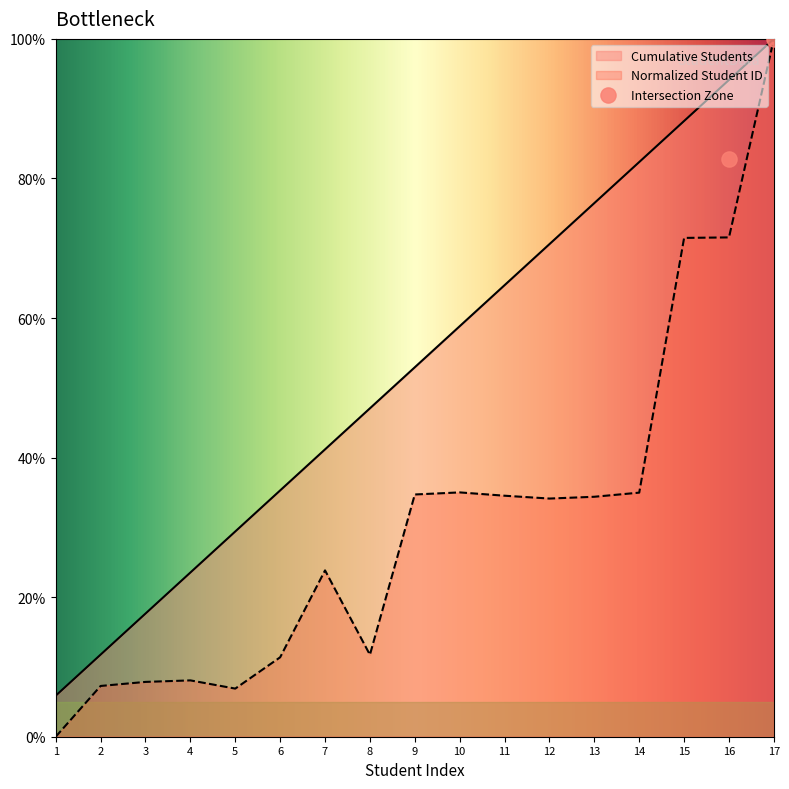

Which series has the largest total across all categories?

Cumulative Students